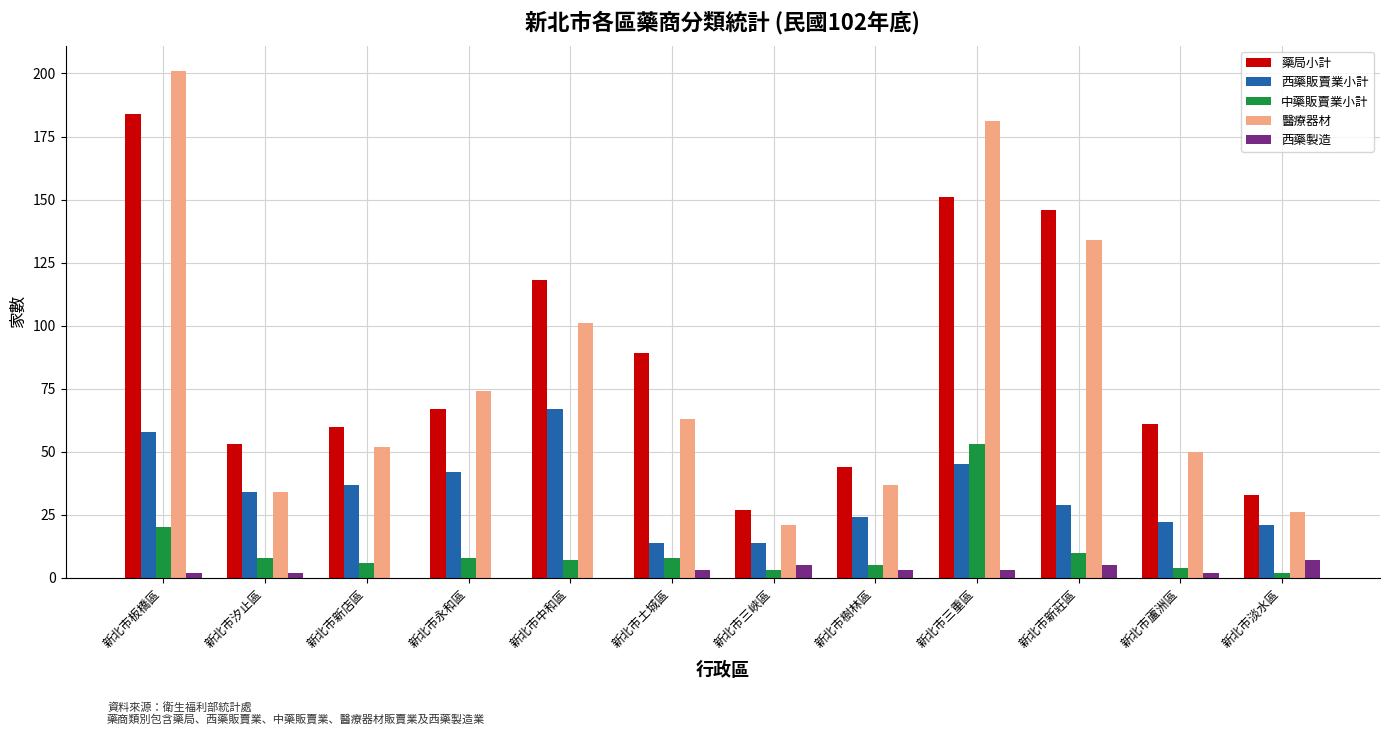

Which series changed the most between 新北市新莊區 and 新北市蘆洲區?

藥局小計